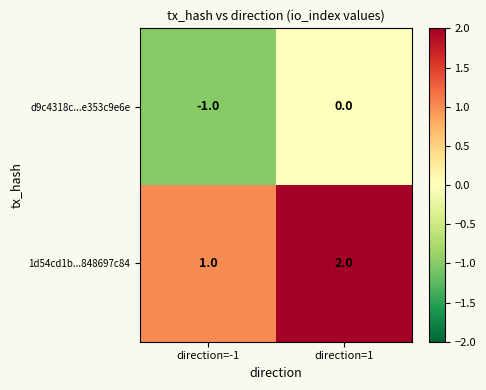

Rank the series by their average value, from lowest to highest.

d9c4318c...e353c9e6e, 1d54cd1b...848697c84